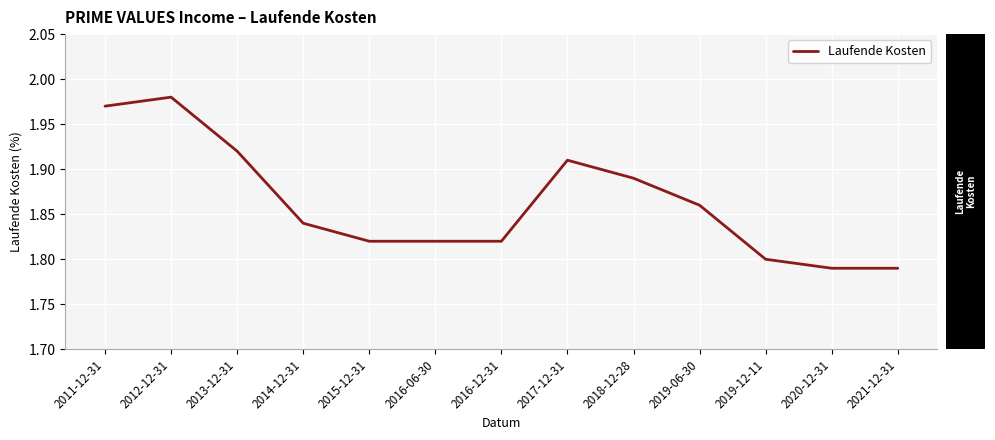

What position from the right is 2017-12-31?

6